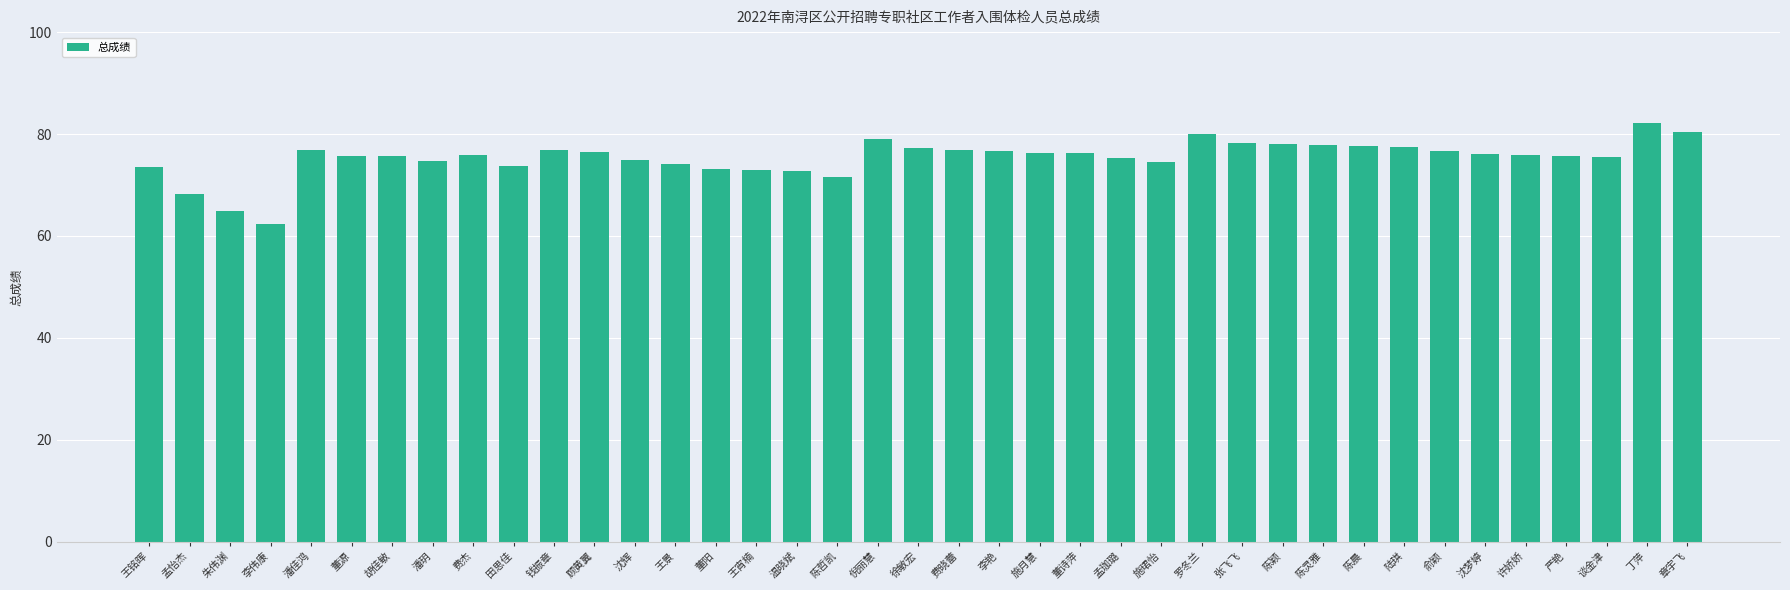

What is the difference between the second highest and minimum values?

18.0